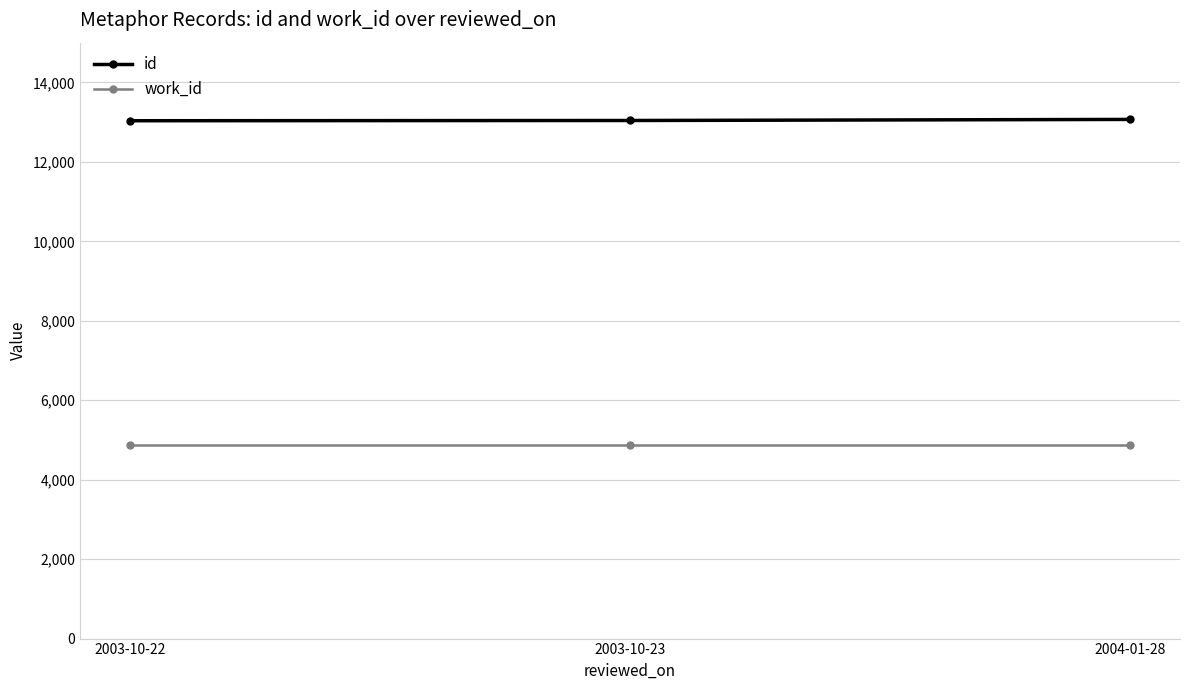

What are all the series names shown in the legend?

id, work_id